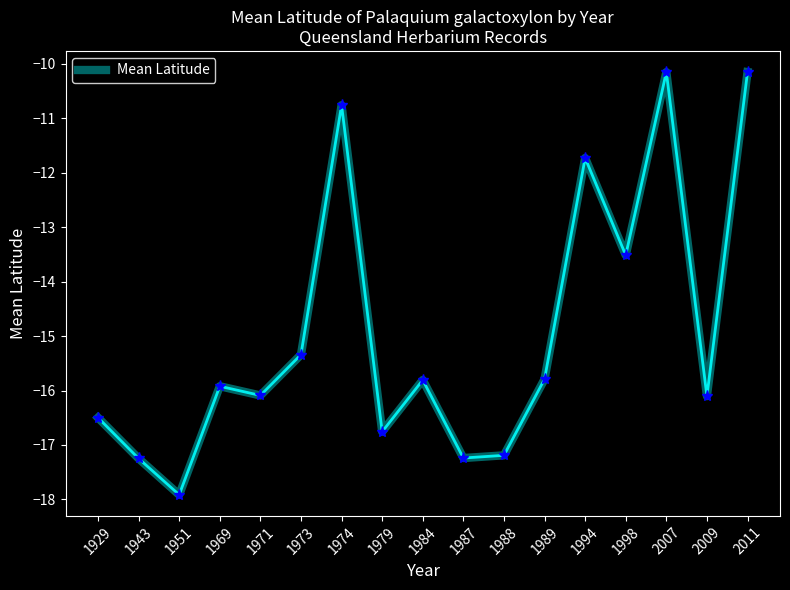

What is the maximum value shown in the chart?

-10.1